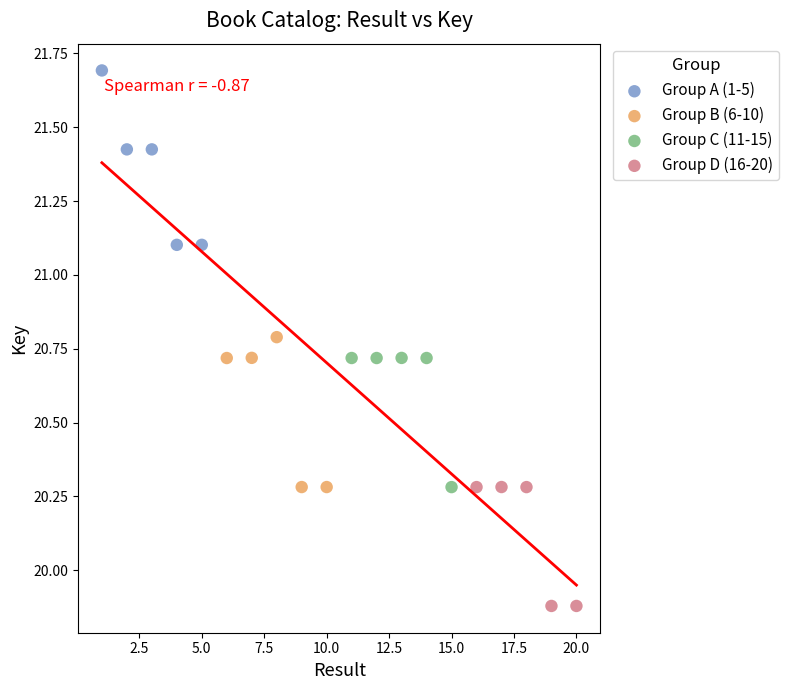

Which series reaches the minimum Y coordinate?

Group D (16-20)